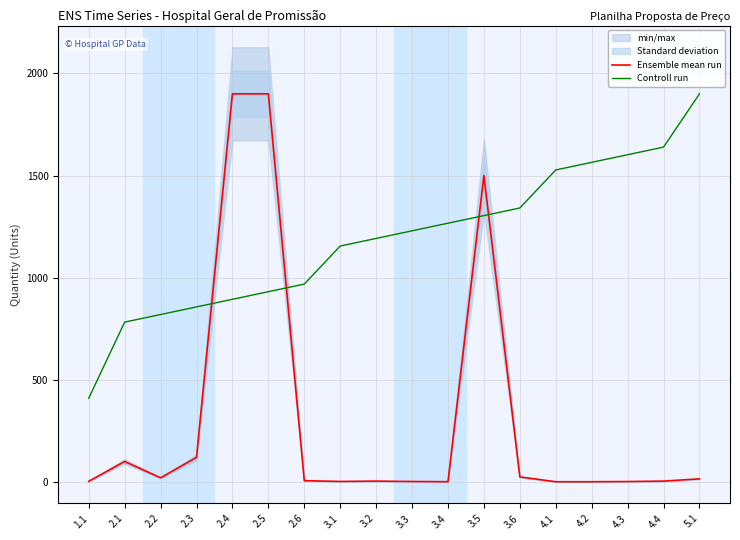

Which series has the largest total across all categories?

Controll run